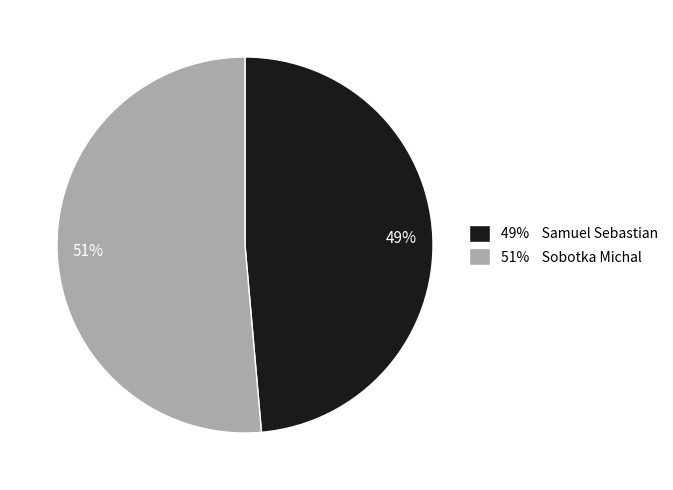

Is there any slice that represents more than half of the pie?

Yes